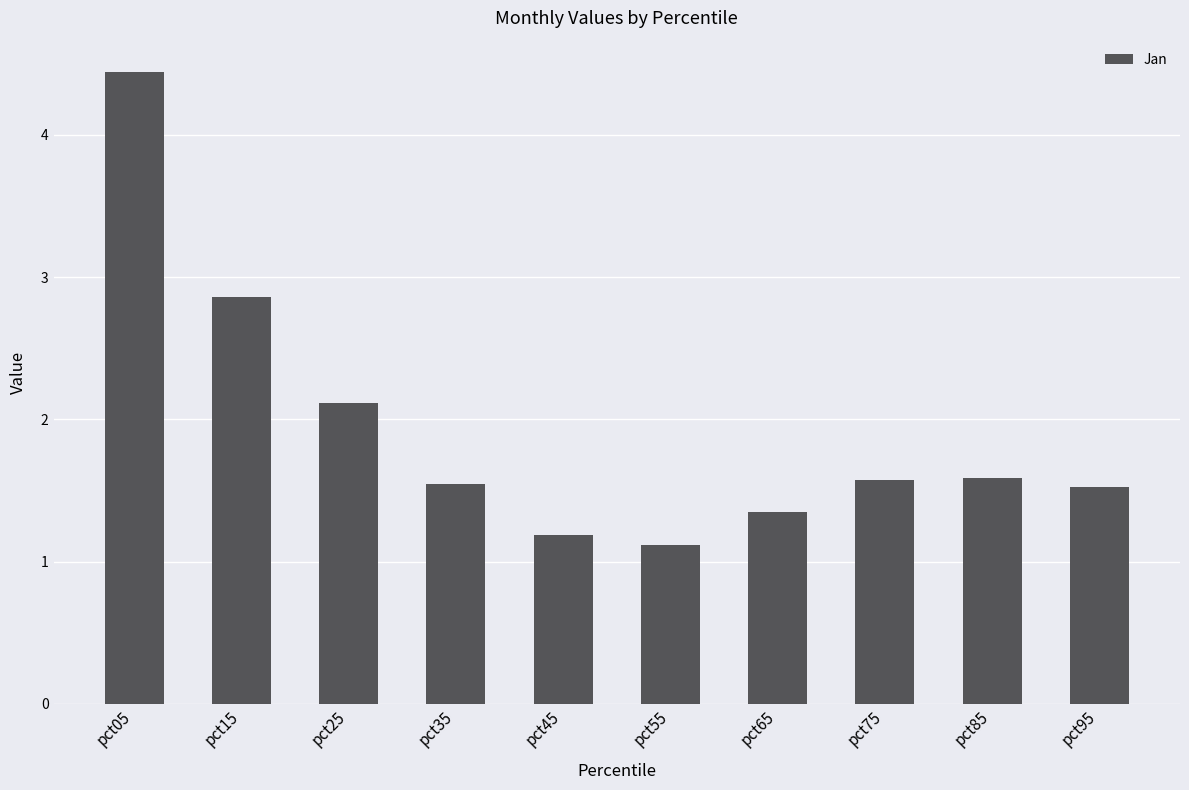

Where is the data nearest to the value 2?

pct25